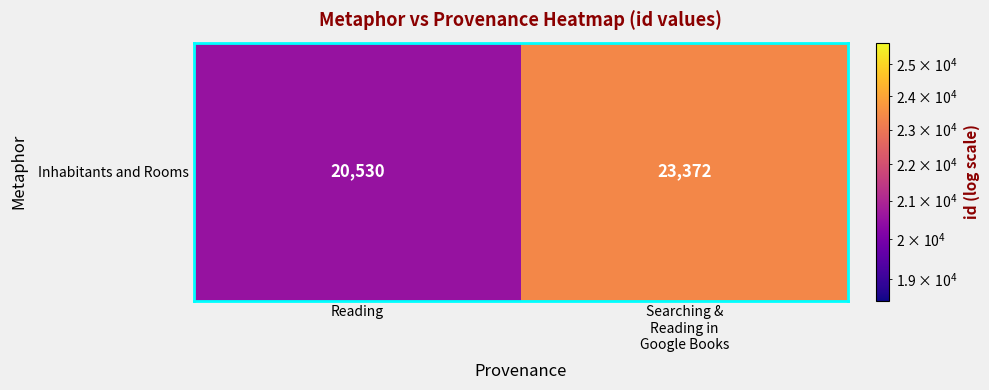

What is the average value?

21951